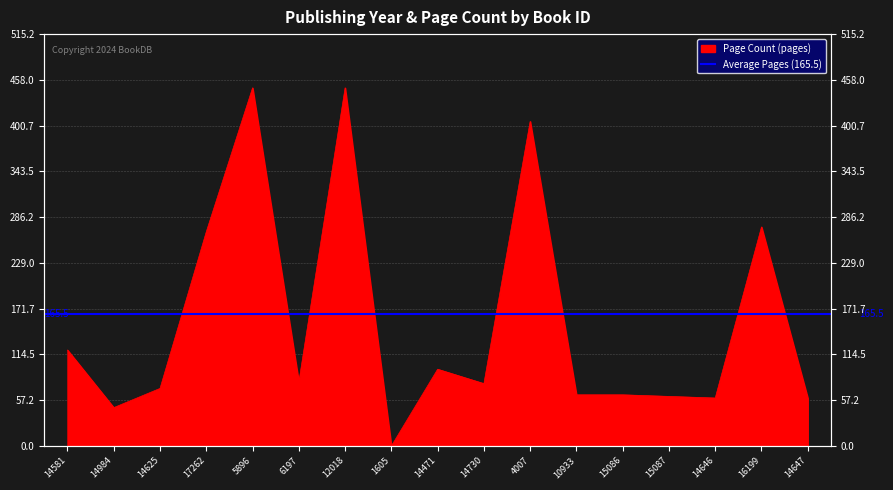

Reading left to right, transcribe all the data shown in this chart.

120	48	72	268	448	80	448	0	96	78	406	64	64	62	60	274	60